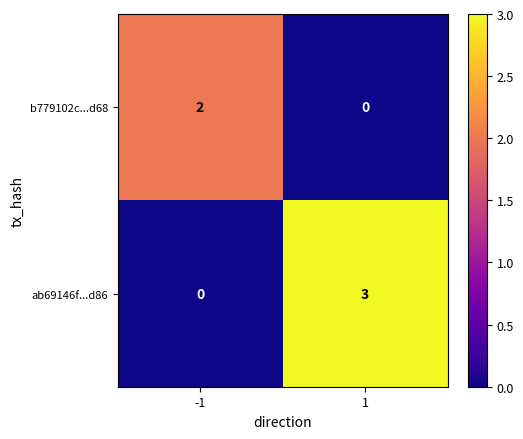

Is it true that b779102c...d68 equals 3 at -1?

False